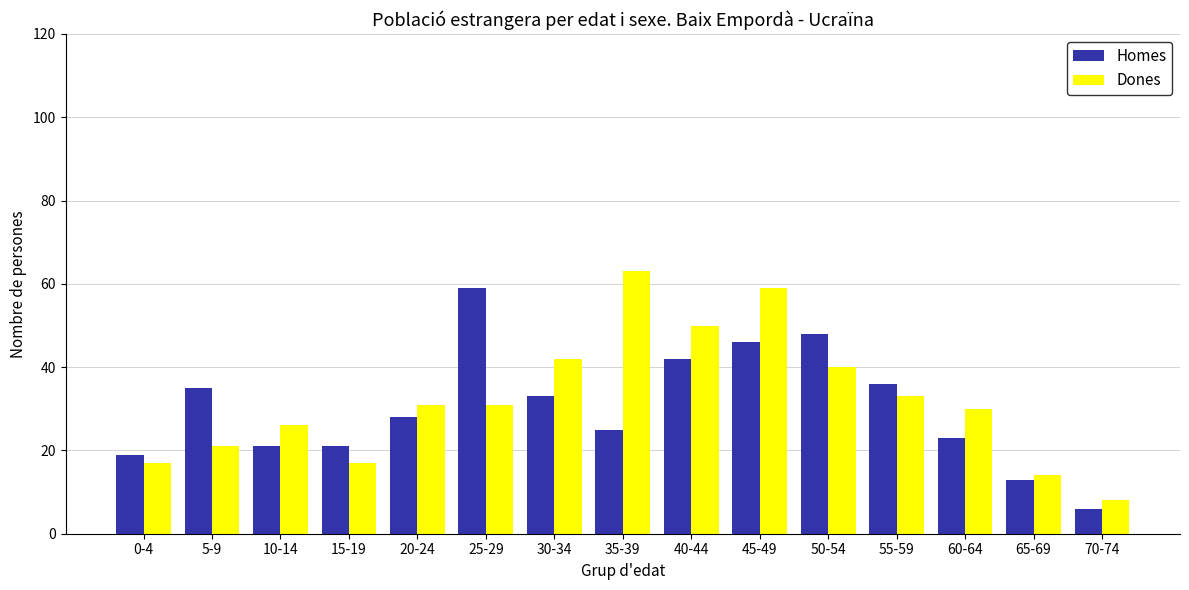

How many distinct data groups are displayed?

2